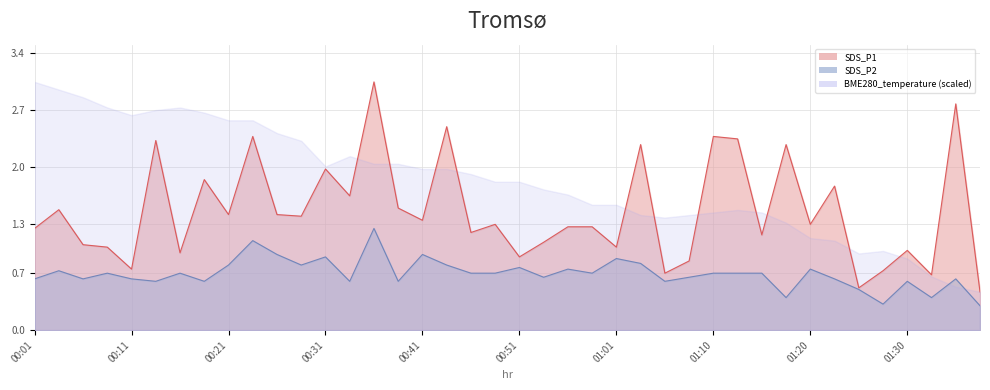

What is the lowest value of the SDS_P2 series?

0.3